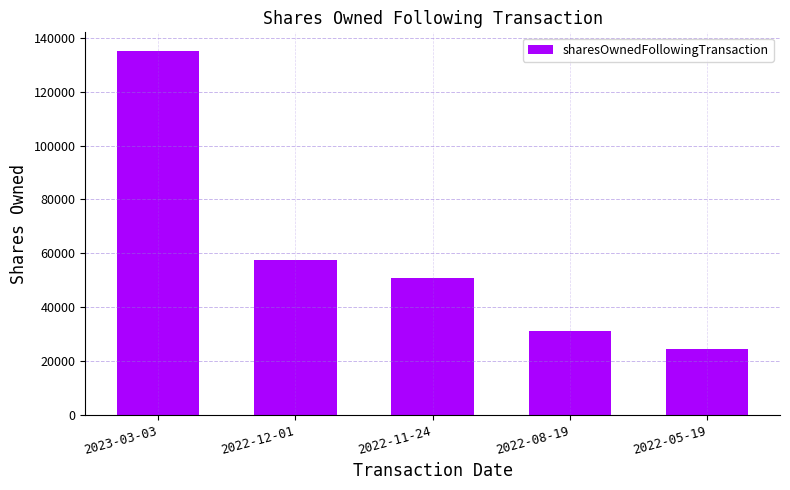

What is the change in value from 2022-08-19 to 2022-05-19?

-6707